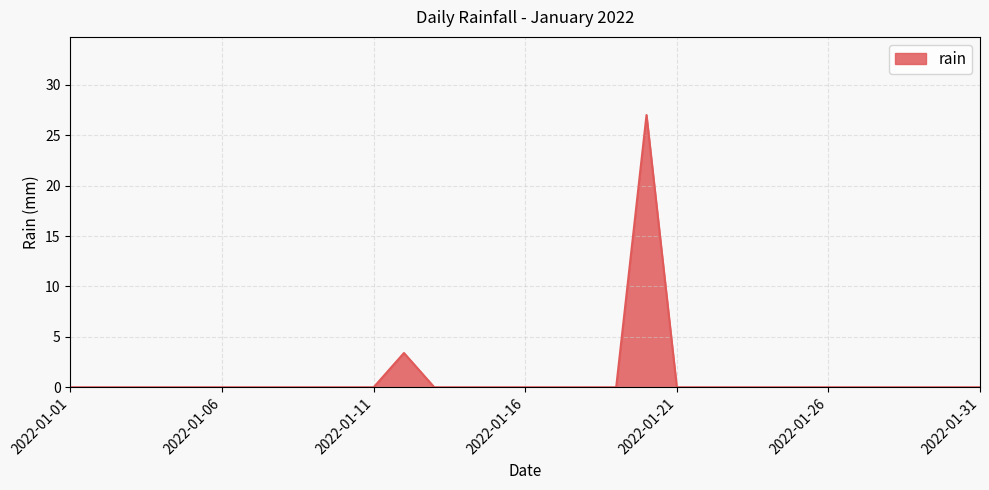

What is the maximum value shown in the chart?

27.0